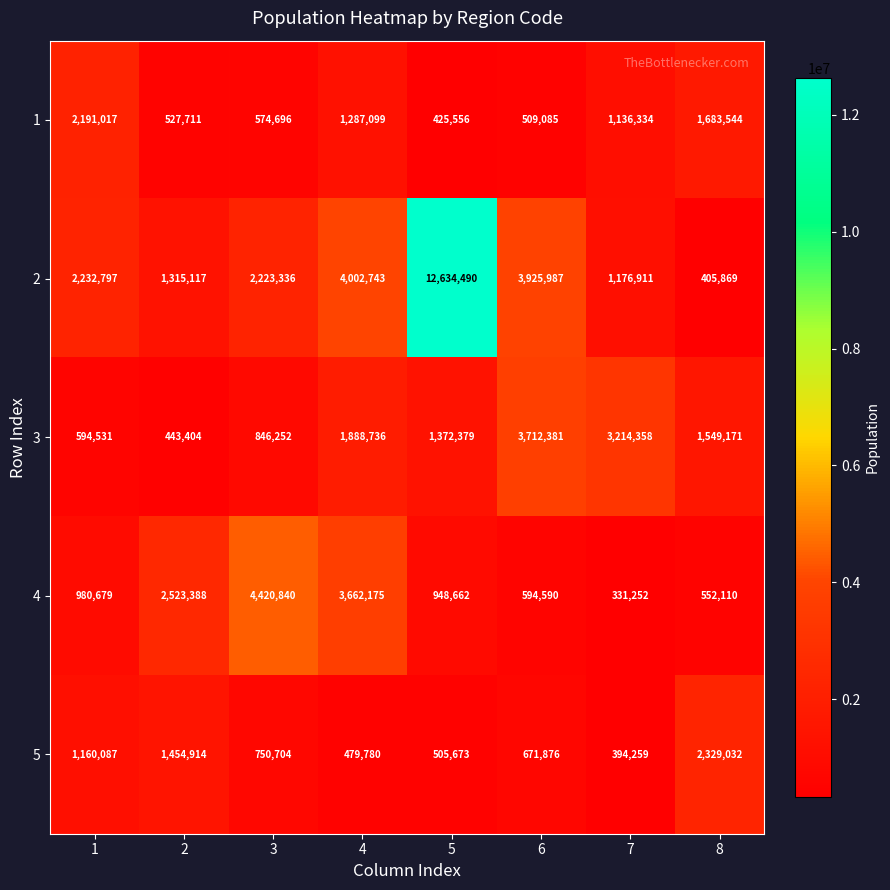

List the series in order of their peak value, highest first.

2, 4, 3, 5, 1